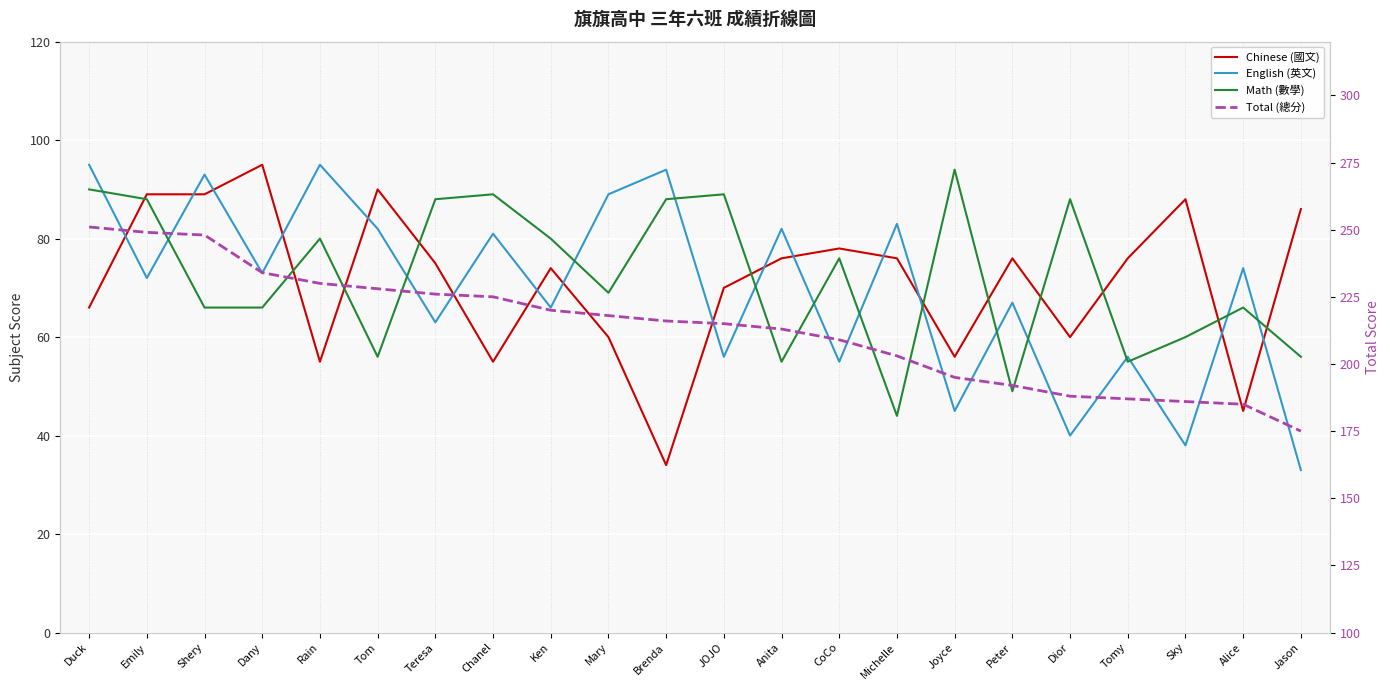

True or false: Total (總分) and Chinese (國文) cross at least once.

False